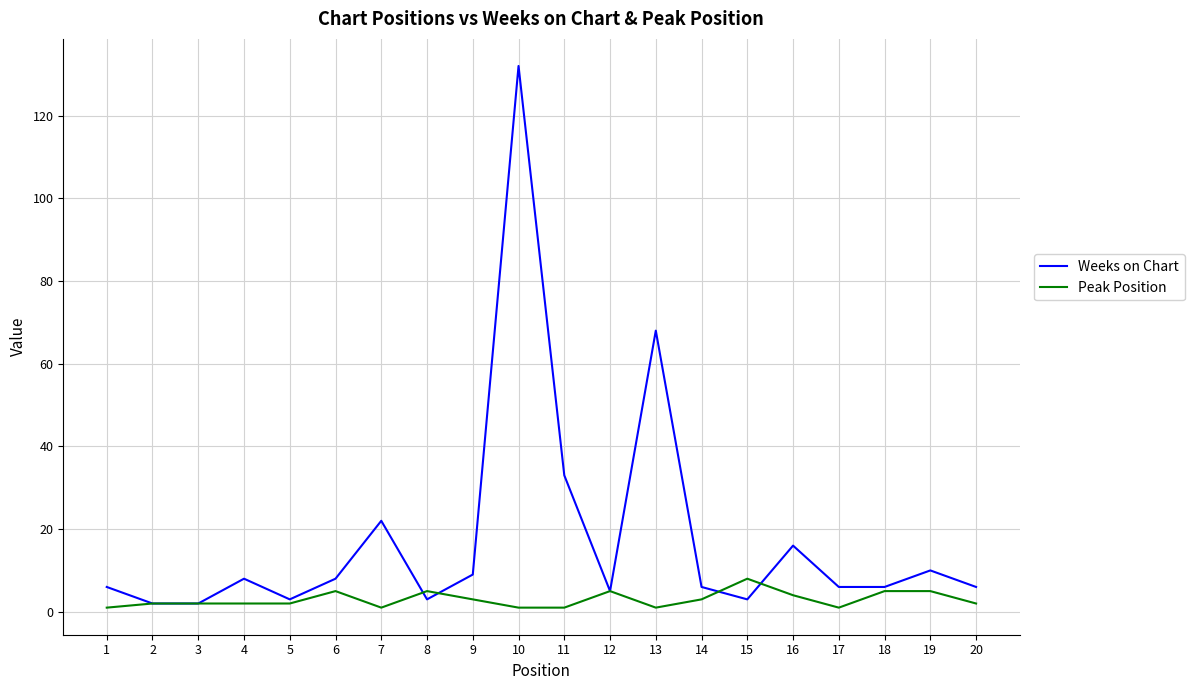

Which label corresponds to the largest value in the chart?

10